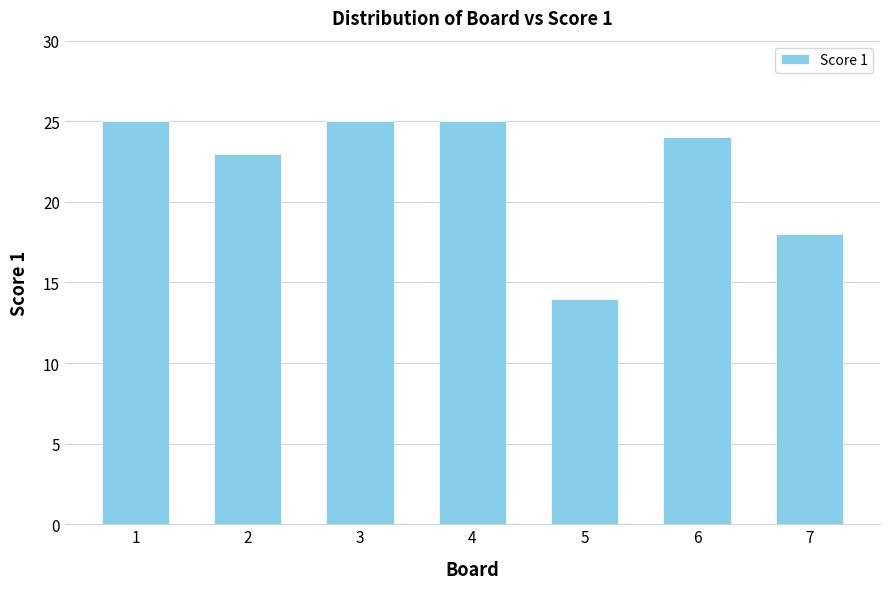

What is the ratio of the value at 4 to the value at 5?

1.8